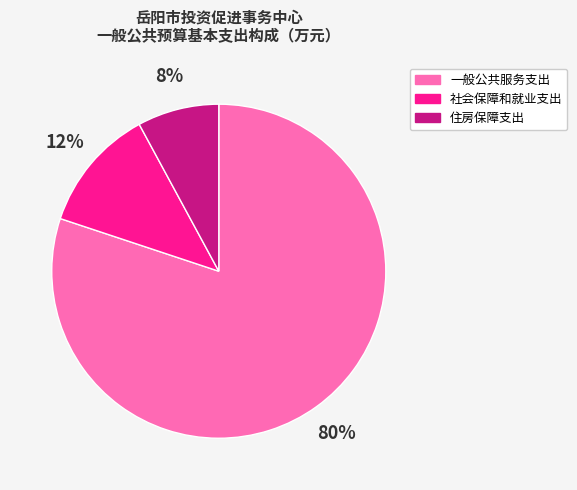

Count the number of slices in the pie.

3